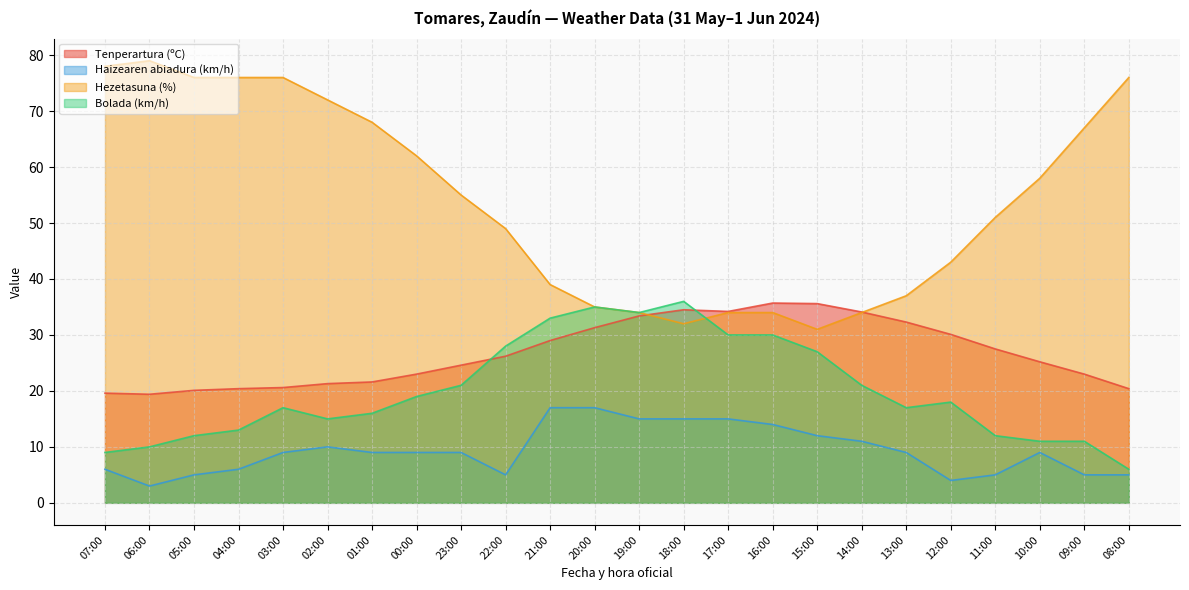

Does the chart display data point markers on the line(s)?

No